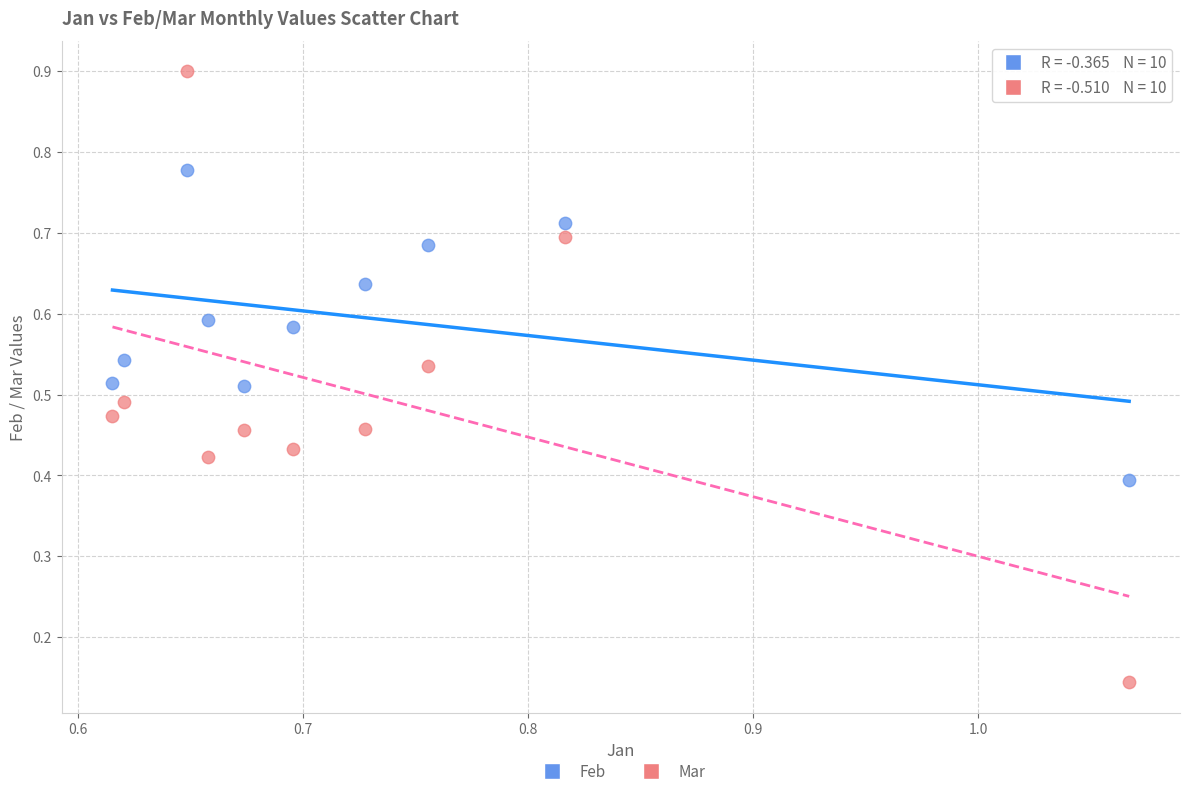

Which series reaches the maximum Y coordinate?

Mar